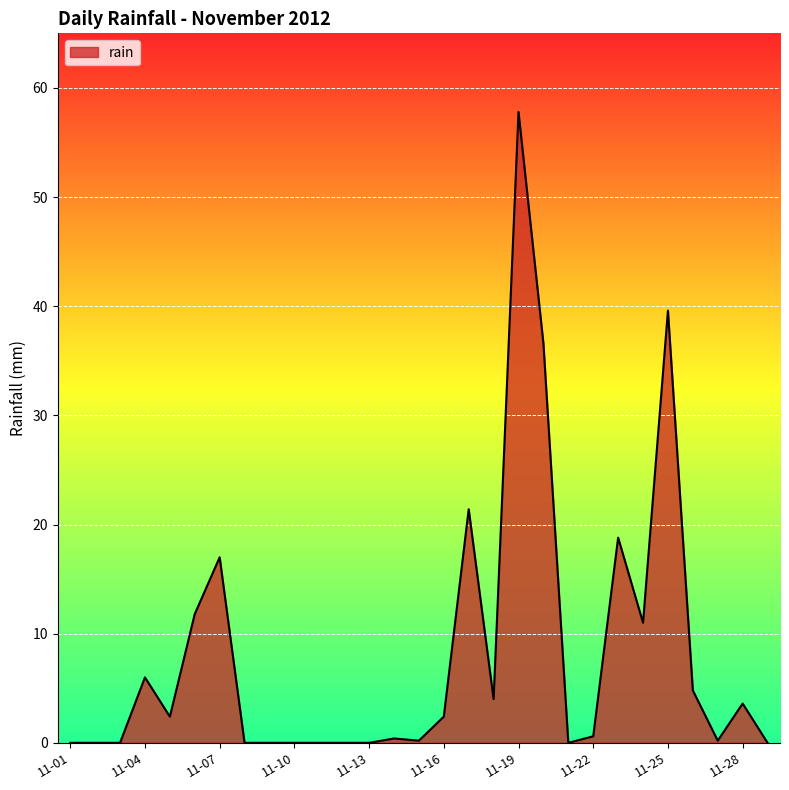

What is the difference between the maximum and minimum values?

57.8